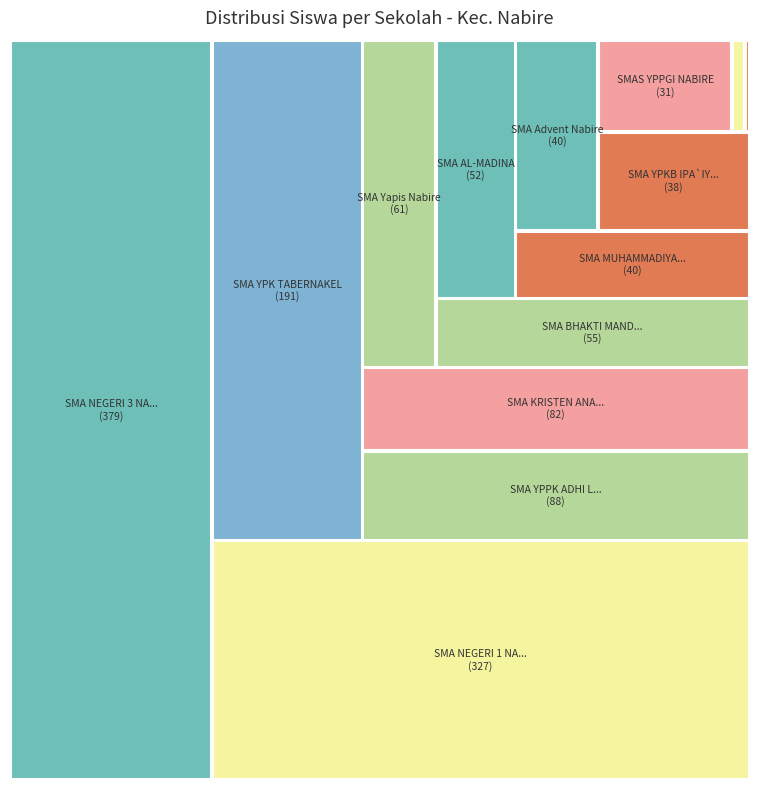

How many segments does this pie chart have?

14